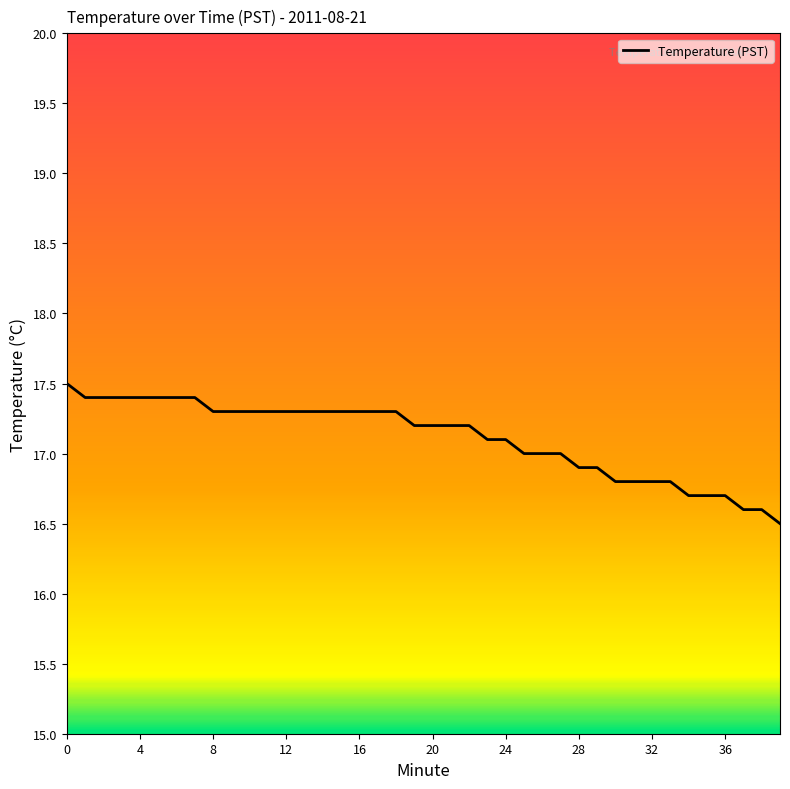

Does the chart have visible grid lines?

No